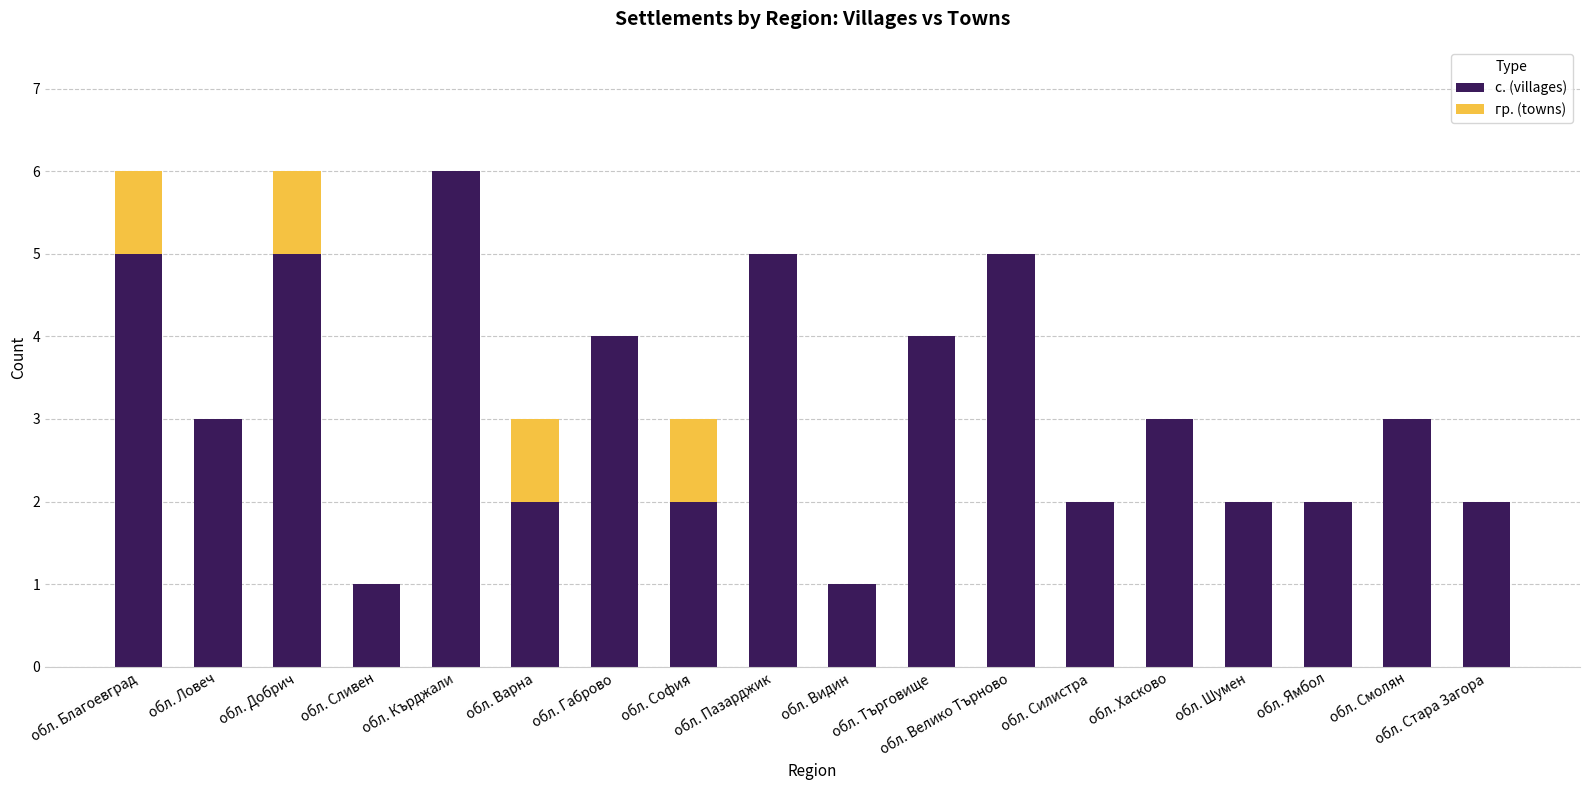

What are all the series names shown in the legend?

с. (villages), гр. (towns)